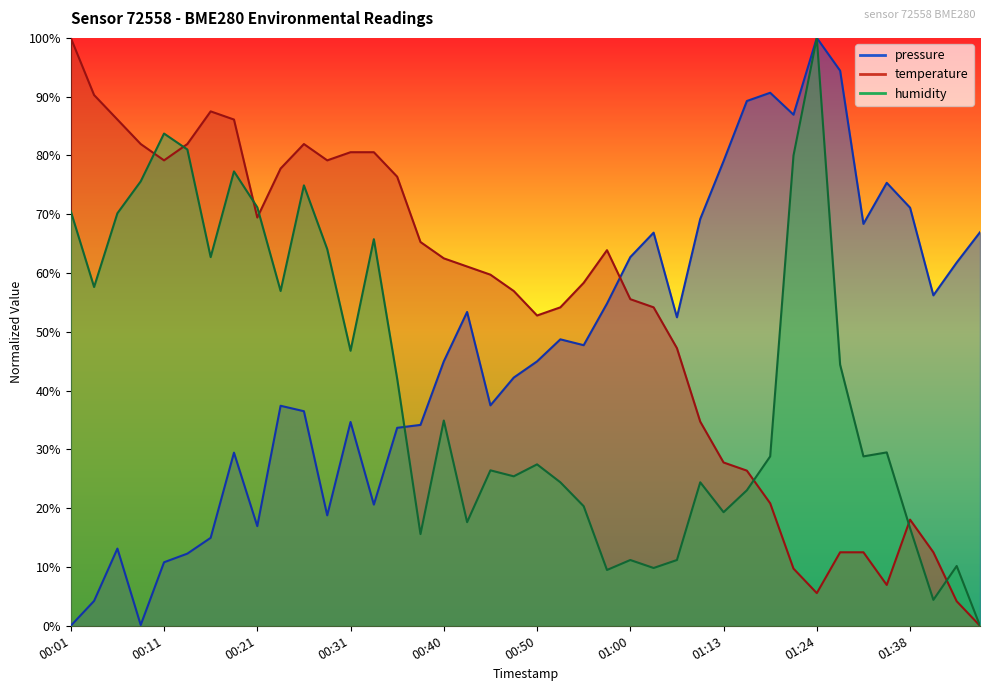

Rank the series at 00:28 from highest to lowest value.

temperature, humidity, pressure